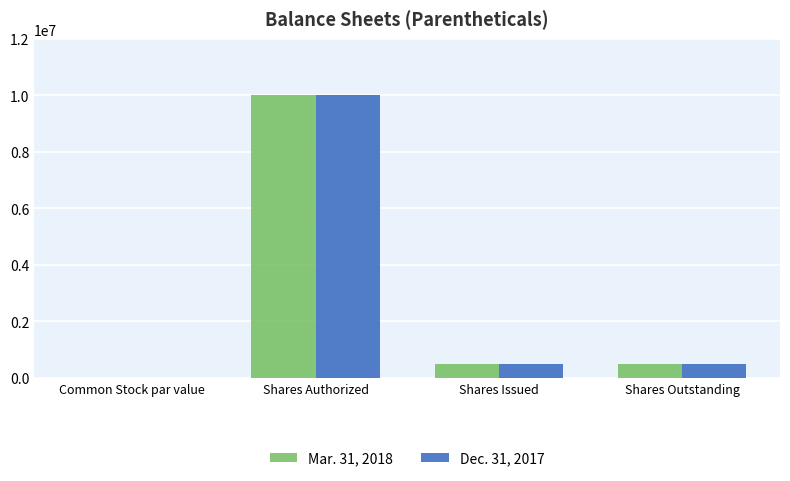

What is the greatest value displayed?

10000000.0